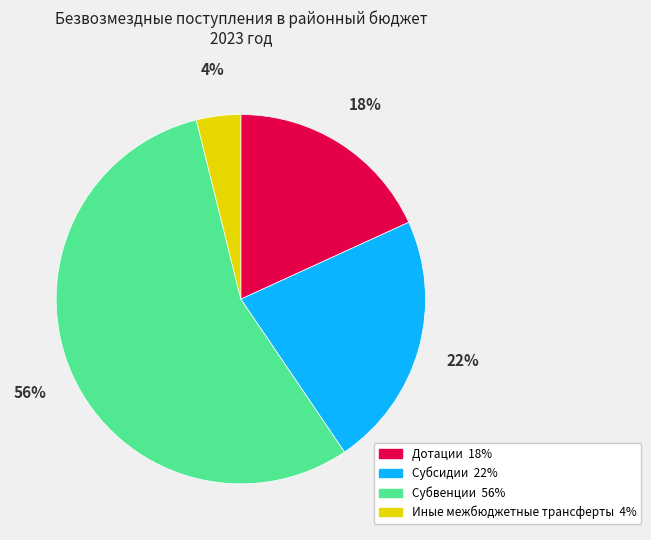

Combined, do Дотации and Субсидии account for over 50%?

No